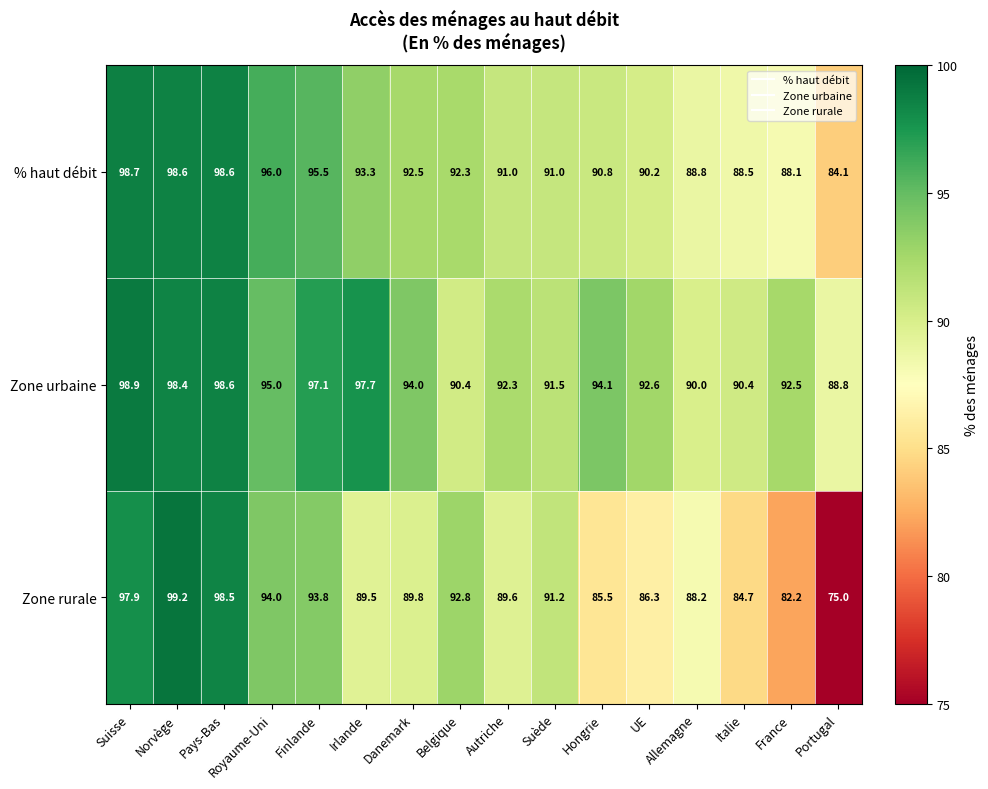

List the series in order of their overall mean, lowest first.

Zone rurale, % haut débit, Zone urbaine